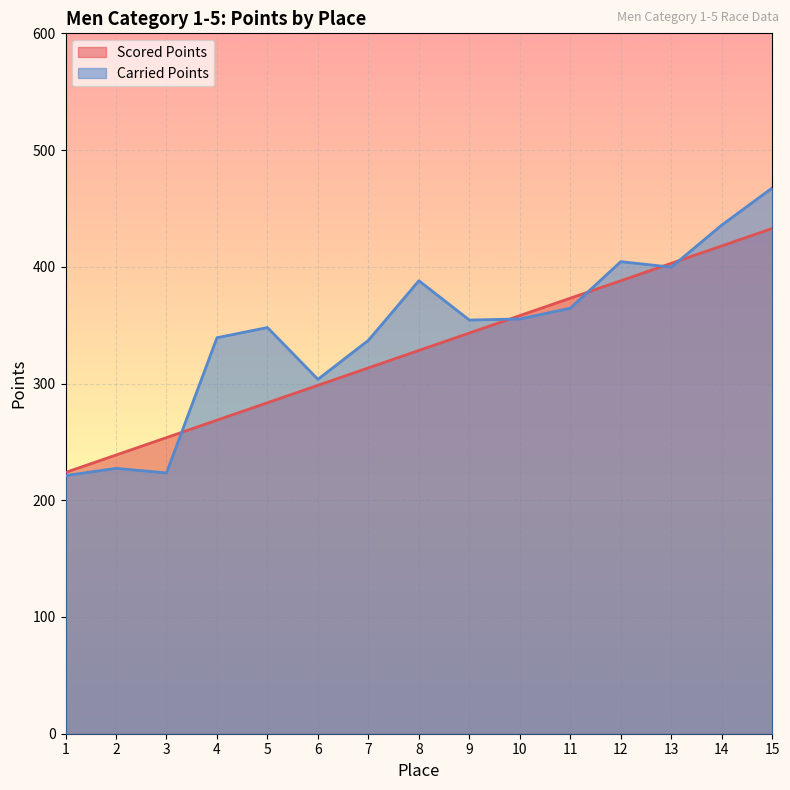

What is the value of the Carried Points point at the 2nd from the left?

227.3